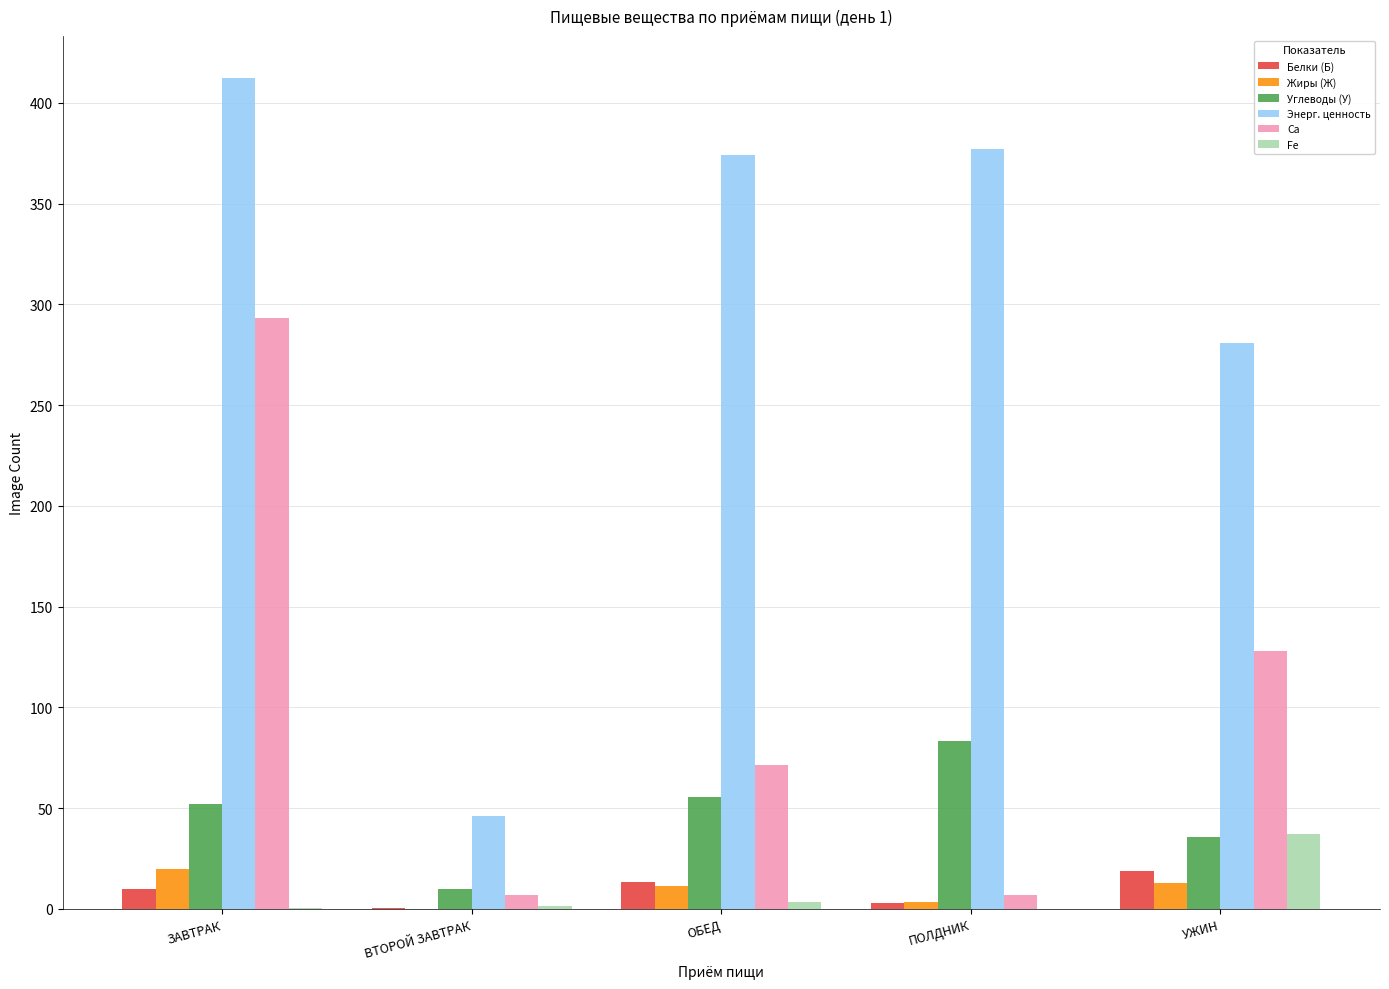

Which label corresponds to the largest value in the chart?

ЗАВТРАК